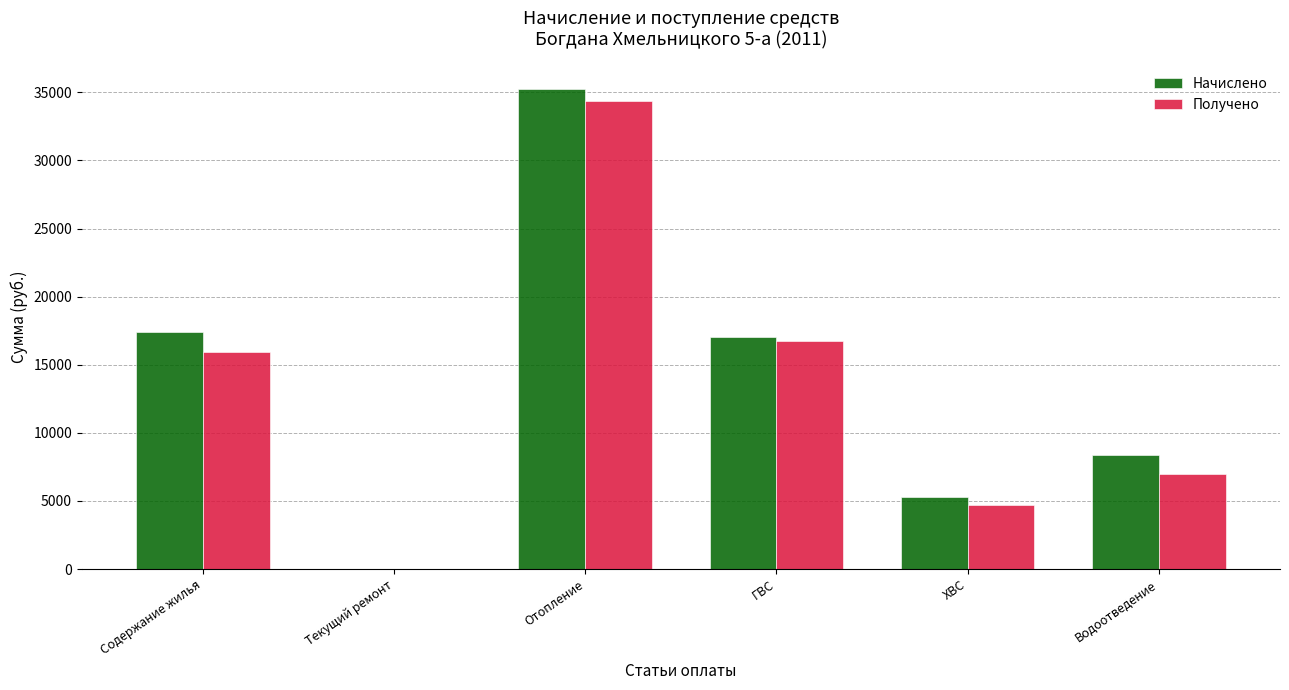

Which category has the highest value in the Получено series?

Отопление